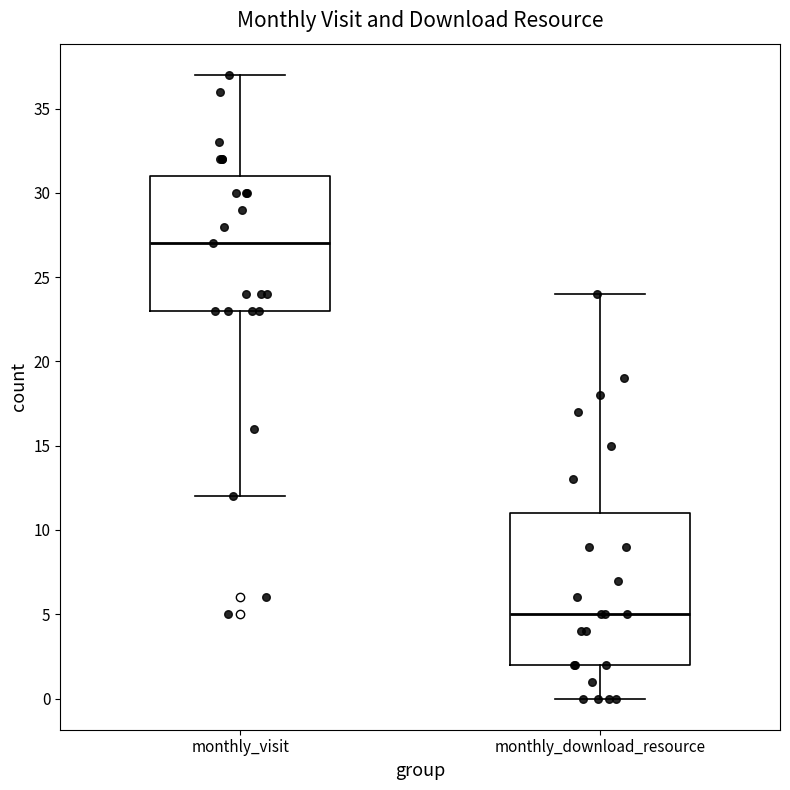

Reading left to right, read every box against the y-axis: the position of its median line, the range the box covers, and the ends of its whiskers. The values are not printed on the chart, so give them approximately, as read against the axis.

monthly_visit: median 27, box 23 to 31, whiskers 12 to 37
monthly_download_resource: median 5, box 2 to 11, whiskers 0 to 24